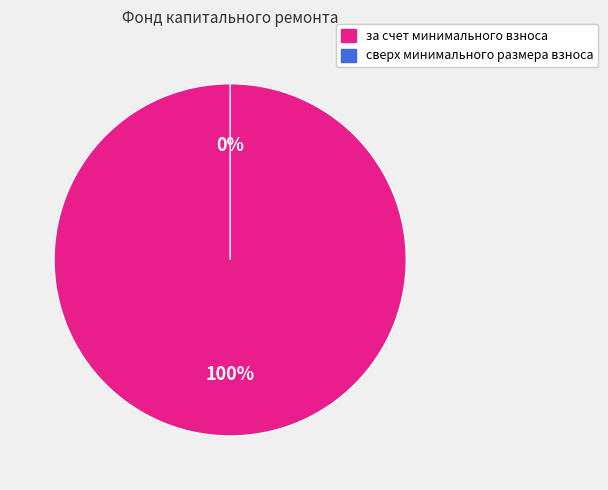

To the nearest percent, what is the combined percentage of сверх минимального размера взноса and за счет минимального взноса?

100%